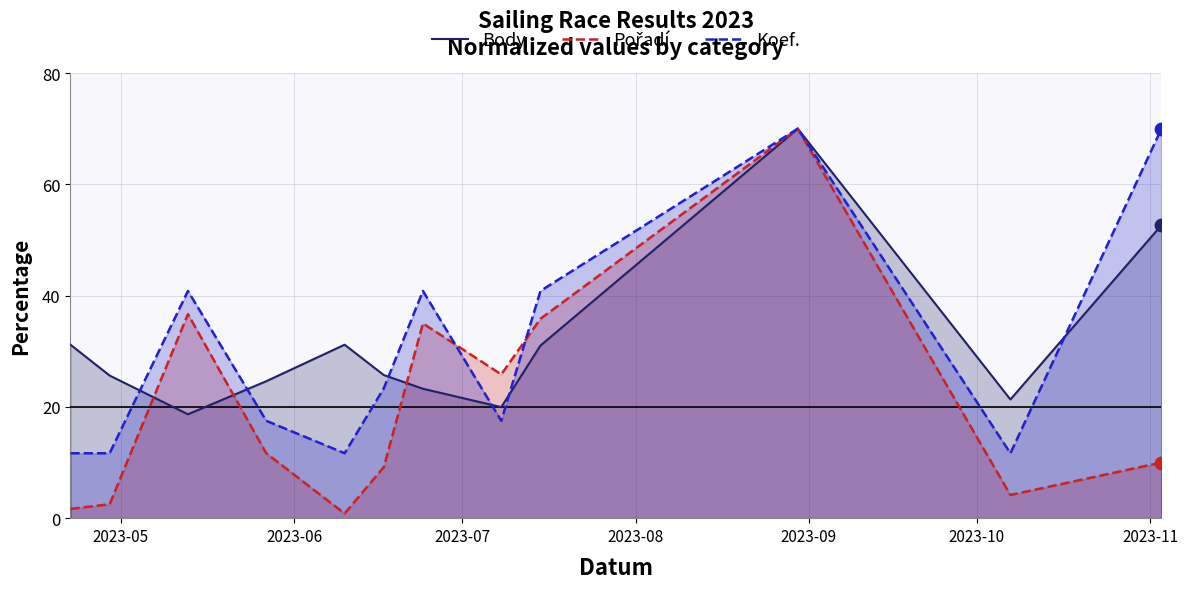

At how many categories does at least one series exceed 65?

2